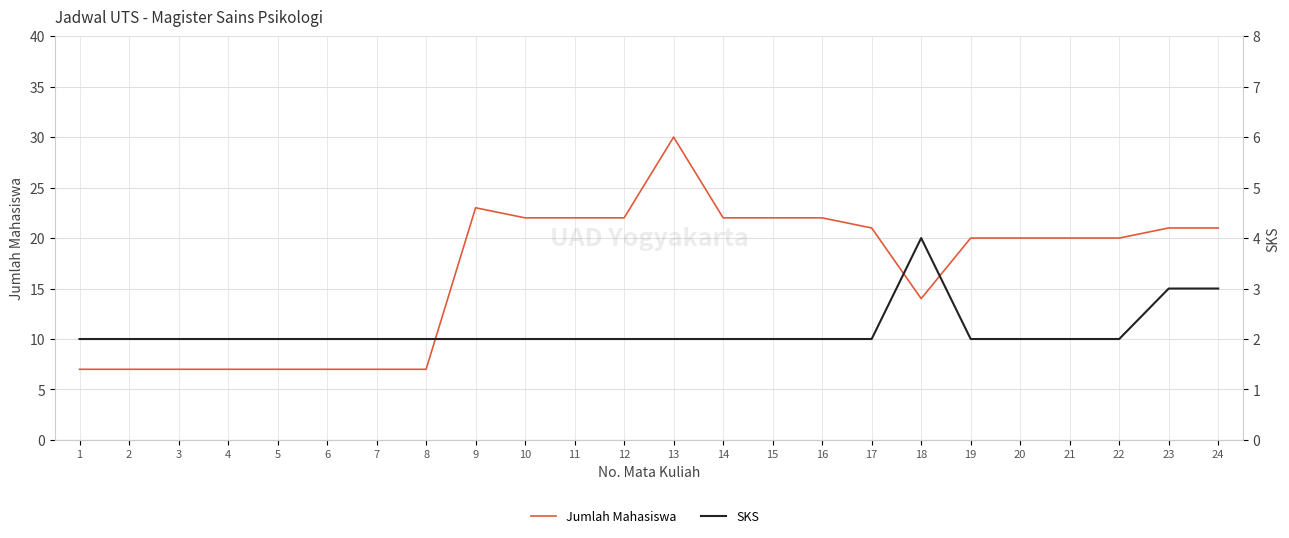

Which series has the widest spread of values?

Jumlah Mahasiswa